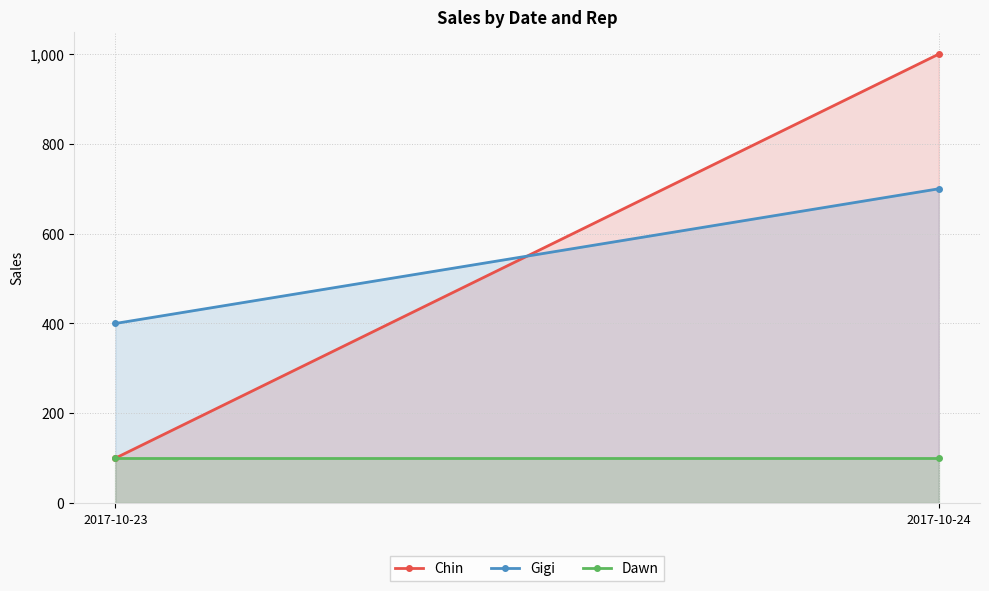

Is the value of Gigi at 2017-10-24 greater than the value of Chin at 2017-10-23?

Yes